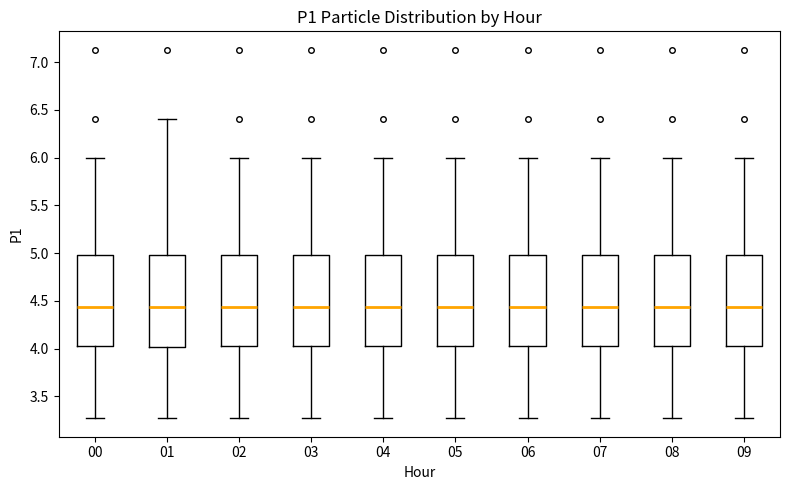

Where is the upper edge of the box at x = 08 on the y-axis? The values are not printed on the chart, so give them approximately, as read against the axis.

5.00